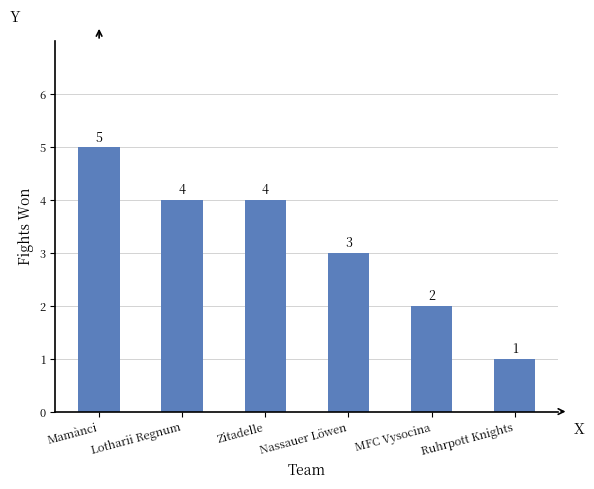

Count the number of data series in this chart.

1